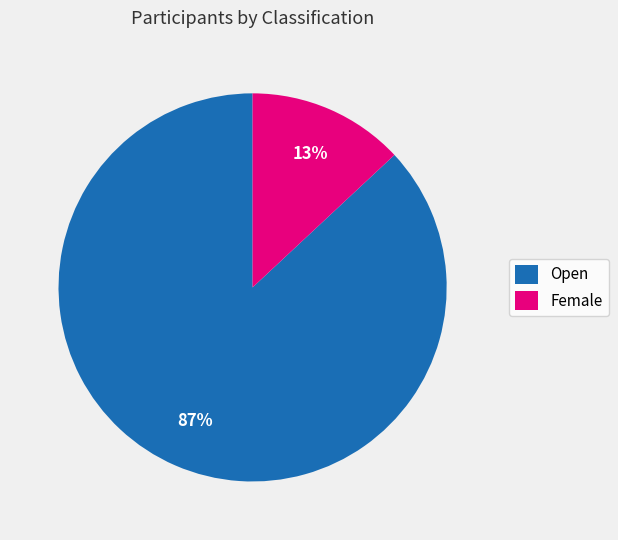

Count the number of slices in the pie.

2